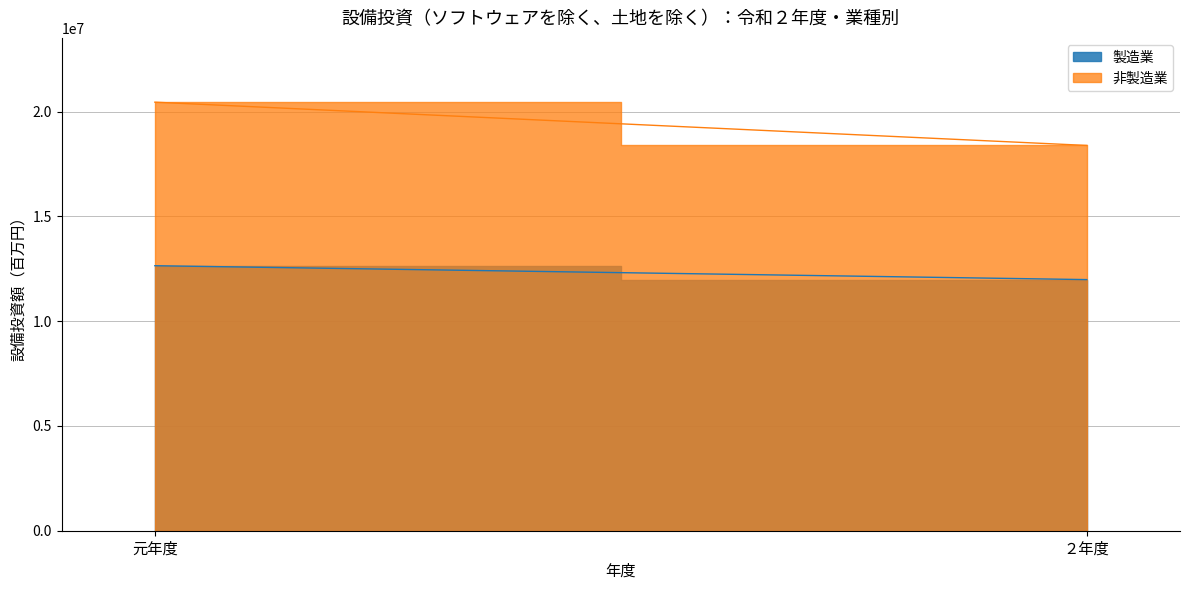

Which has a higher value, 元年度 or ２年度?

元年度